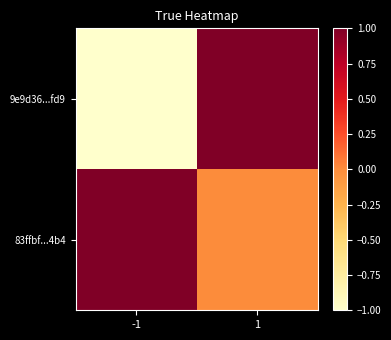

Reading right to left, transcribe all the data shown in this chart.

9e9d36...fd9: 1=1	-1=-1
83ffbf...4b4: 1=0	-1=1